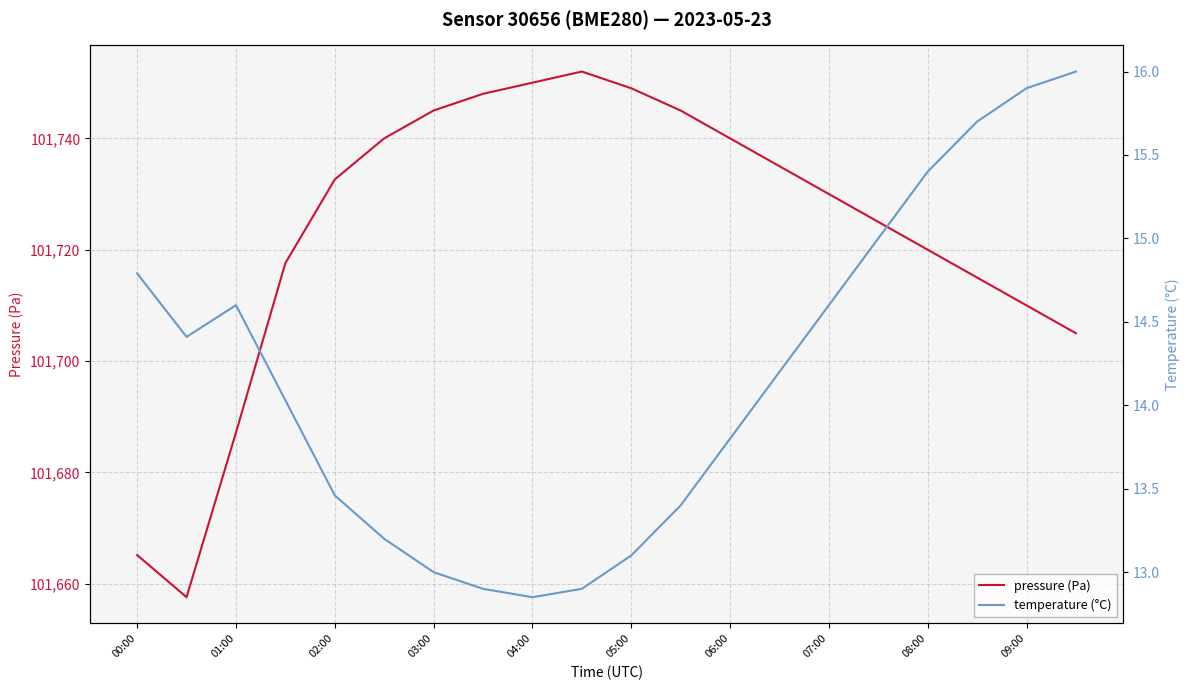

How many distinct data groups are displayed?

2